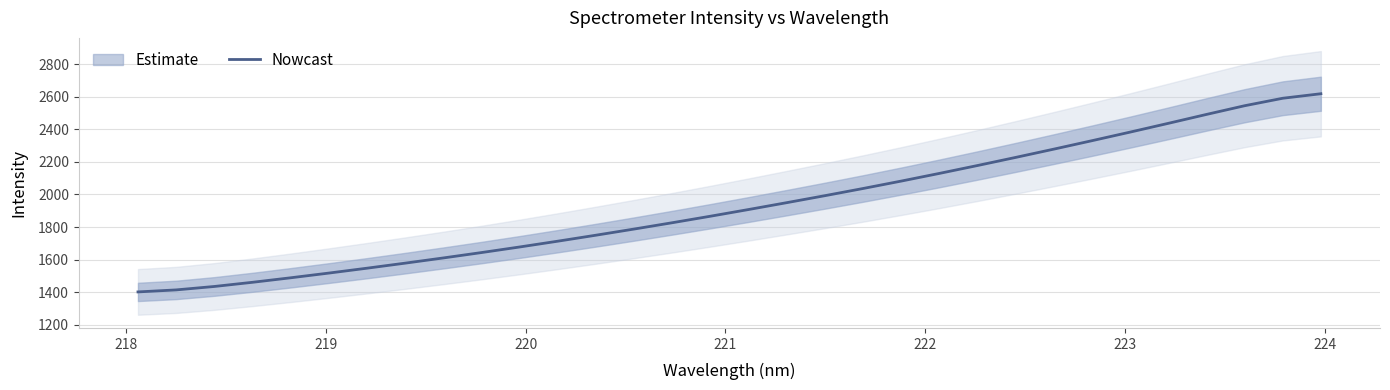

What is the highest value of the Nowcast series?

2618.1